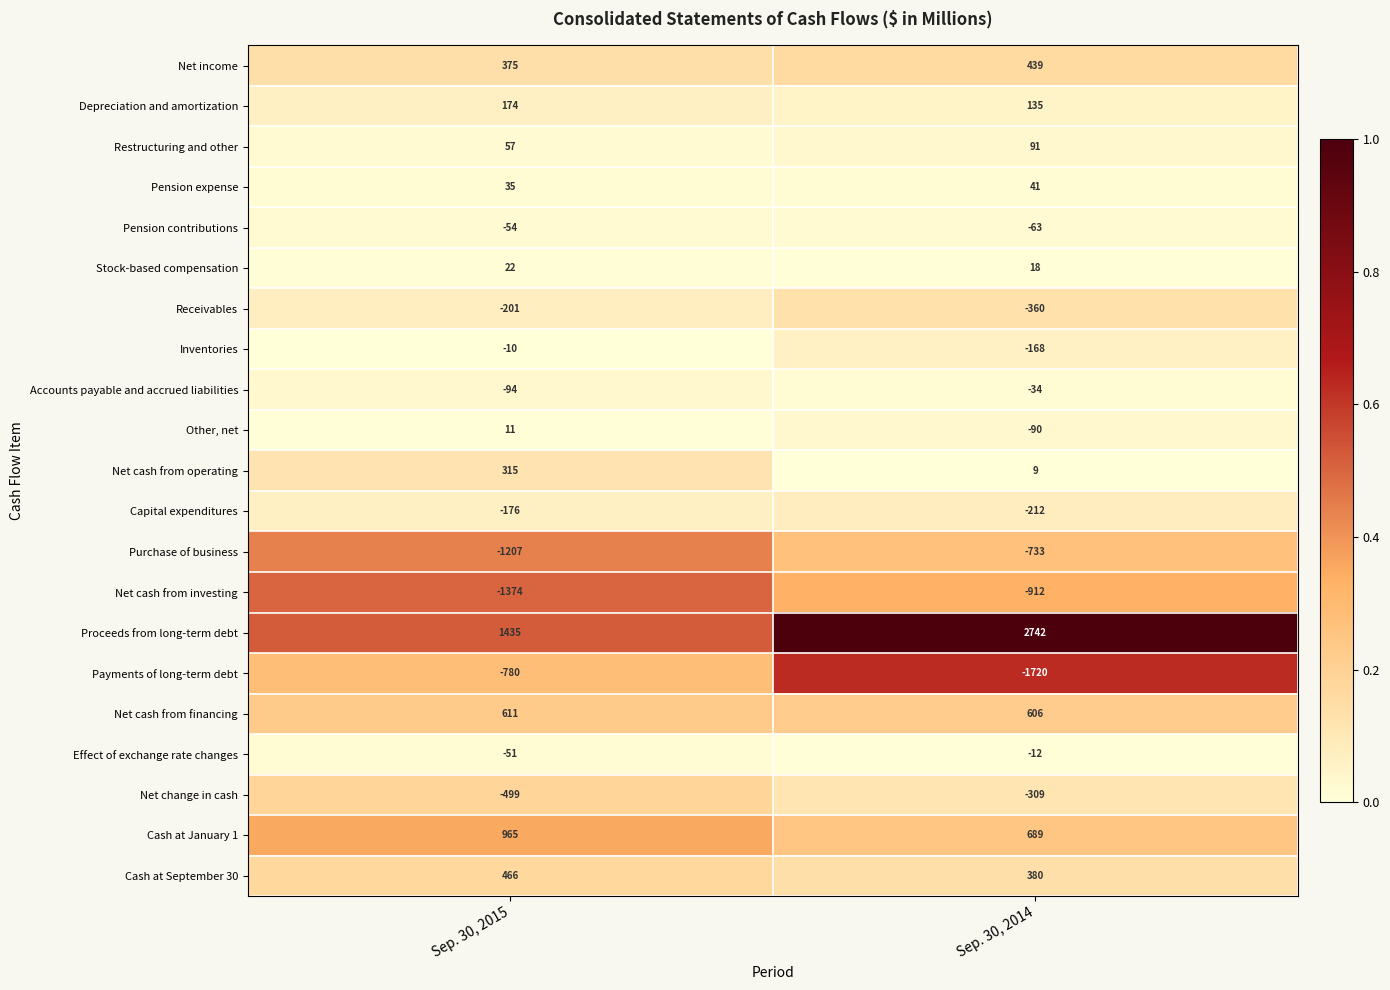

At Sep. 30, 2015, list the series in order from largest to smallest.

Proceeds from long-term debt, Cash at January 1, Net cash from financing, Cash at September 30, Net income, Net cash from operating, Depreciation and amortization, Restructuring and other, Pension expense, Stock-based compensation, Other, net, Inventories, Effect of exchange rate changes, Pension contributions, Accounts payable and accrued liabilities, Capital expenditures, Receivables, Net change in cash, Payments of long-term debt, Purchase of business, Net cash from investing